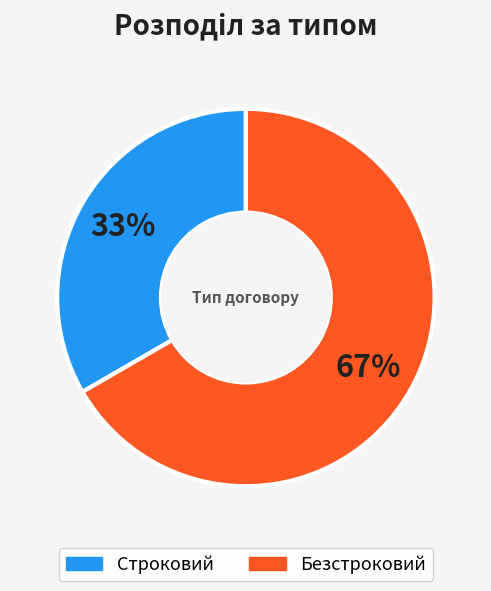

What is the largest slice in the pie chart?

Безстроковий